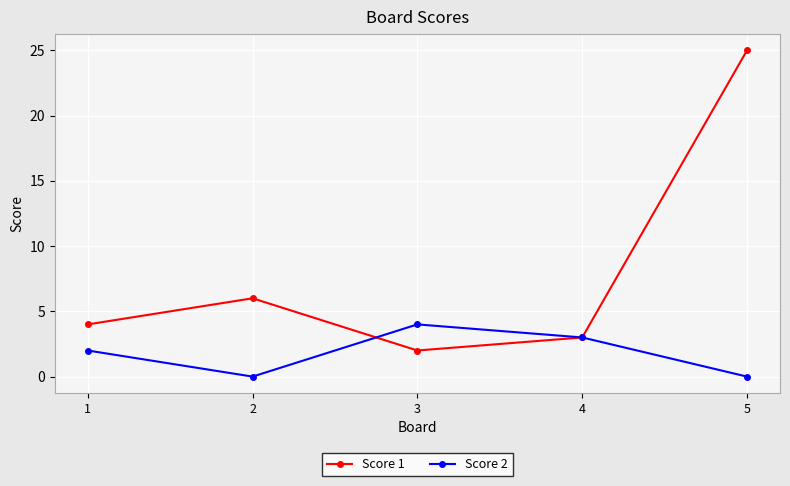

The value of Score 1 at 1 is 3. True or false?

False